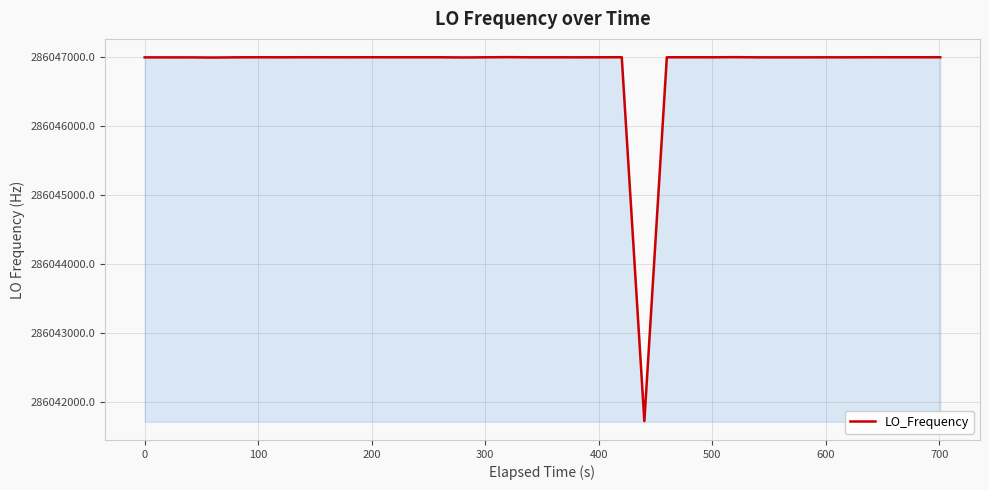

What is the minimum value shown in the chart?

286041722.9